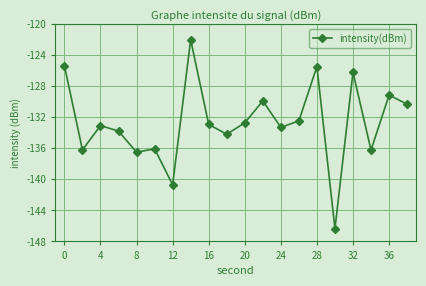

What is the difference between the maximum and minimum values?

24.4